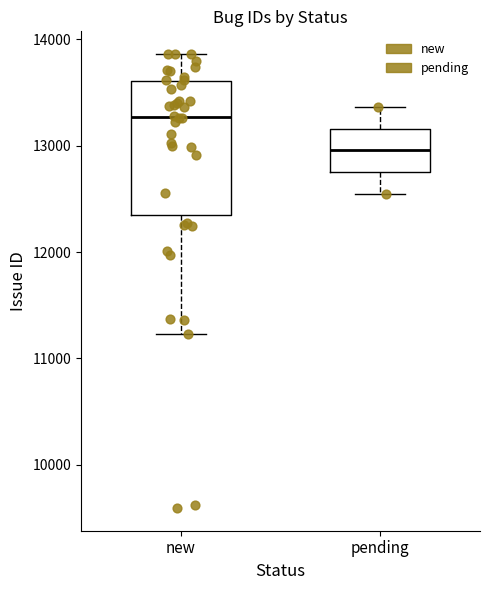

Reading left to right, read every box against the y-axis: the position of its median line, the range the box covers, and the ends of its whiskers. The values are not printed on the chart, so give them approximately, as read against the axis.

new: median 13300, box 12300 to 13600, whiskers 11200 to 13900
pending: median 13000, box 12800 to 13200, whiskers 12600 to 13400